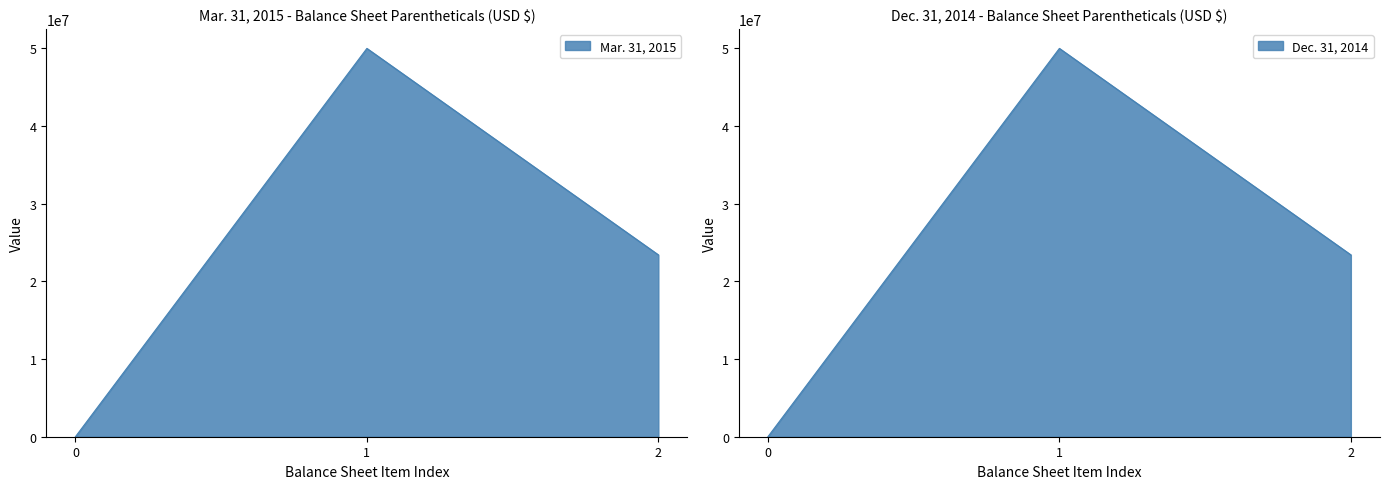

Is it true that Dec. 31, 2014 equals 1 at 0?

False